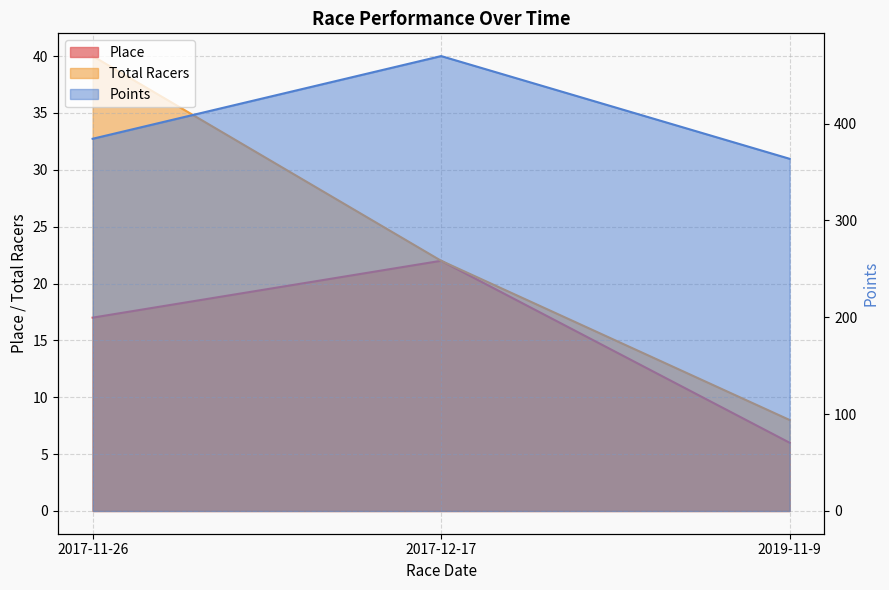

At 2017-12-17, list the series in order from smallest to largest.

Place, Total Racers, Points